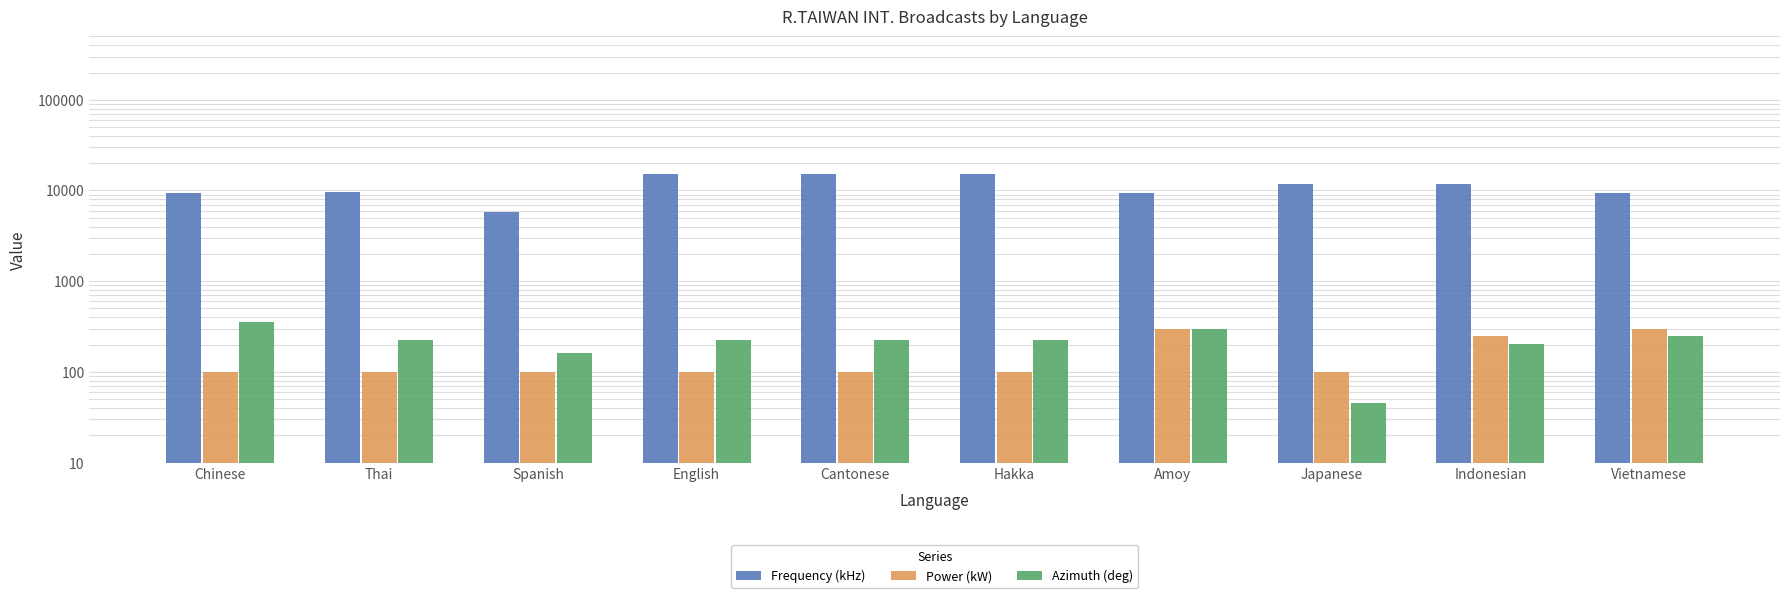

What is the greatest value displayed?

15320